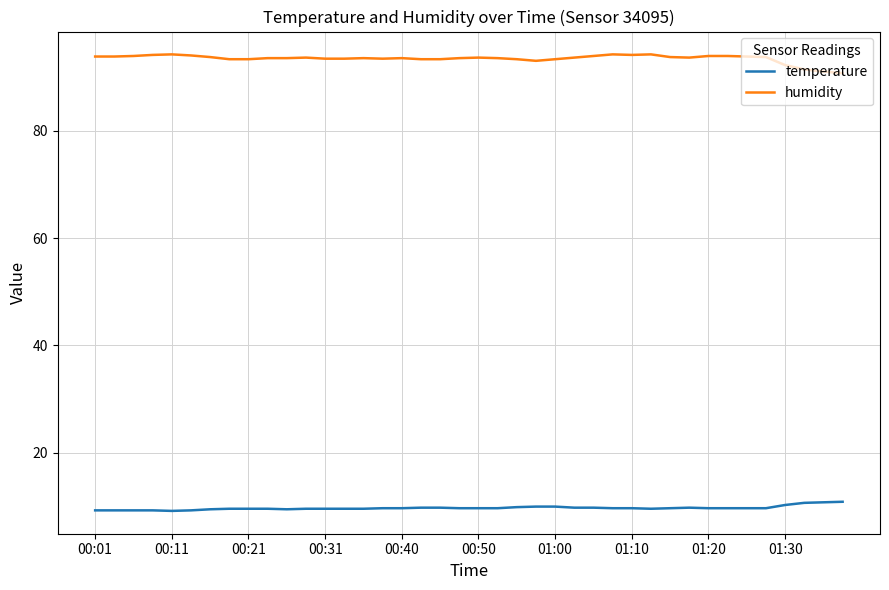

True or false: temperature and humidity cross at least once.

False